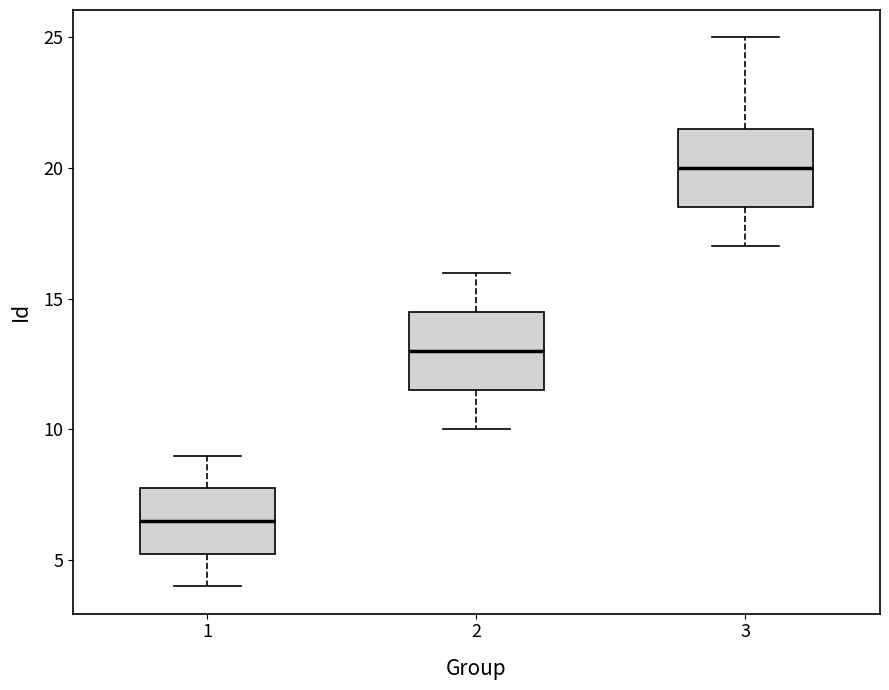

Reading left to right, transcribe this box plot: for each box, give where its median line is, the range the box spans, and where its two whiskers end, as read against the y-axis. The values are not printed on the chart, so give them approximately, as read against the axis.

1: median 6.5, box 5.5 to 8.0, whiskers 4.0 to 9.0
2: median 13.0, box 11.5 to 14.5, whiskers 10.0 to 16.0
3: median 20.0, box 18.5 to 21.5, whiskers 17.0 to 25.0